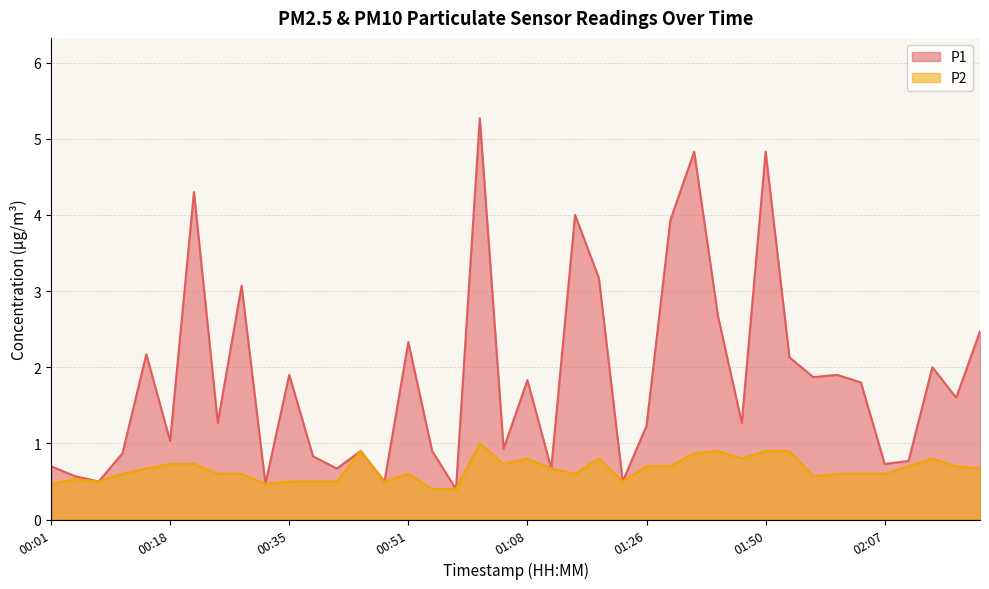

Which series has the largest range (max minus min)?

P1